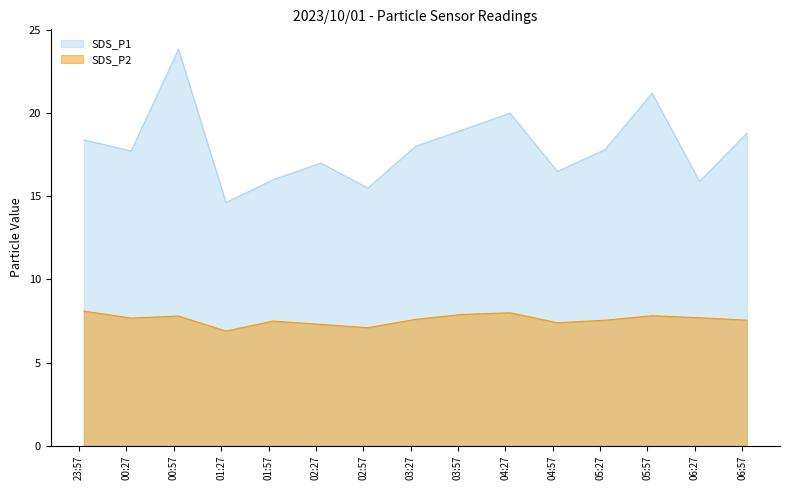

The SDS_P1 series shows 15.5 at 2023/10/01 03:00. True or false?

True